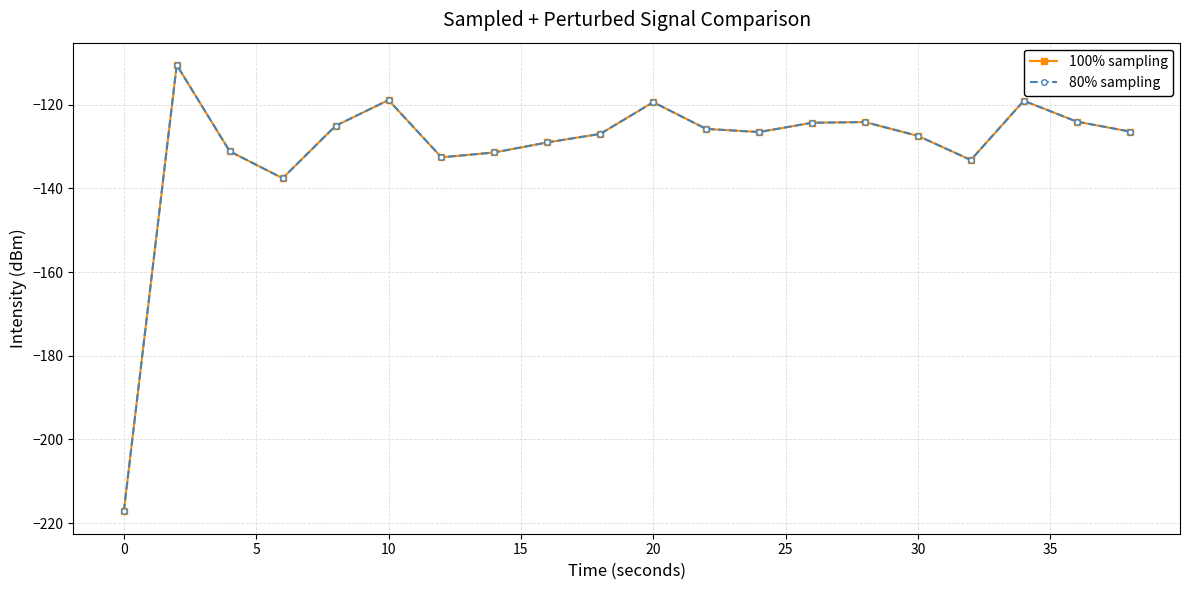

Is this an area chart (filled region under the line)?

No